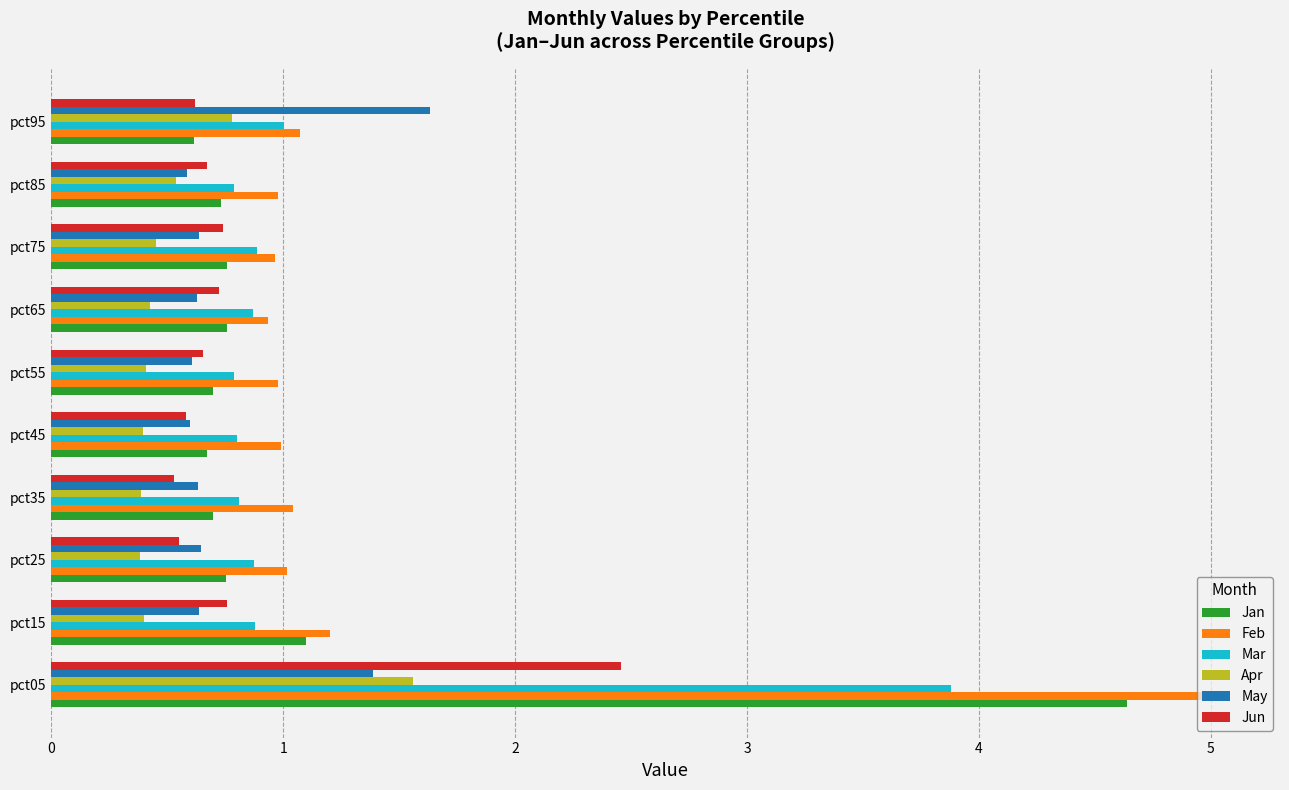

Which series changed the most between pct45 and pct95?

May